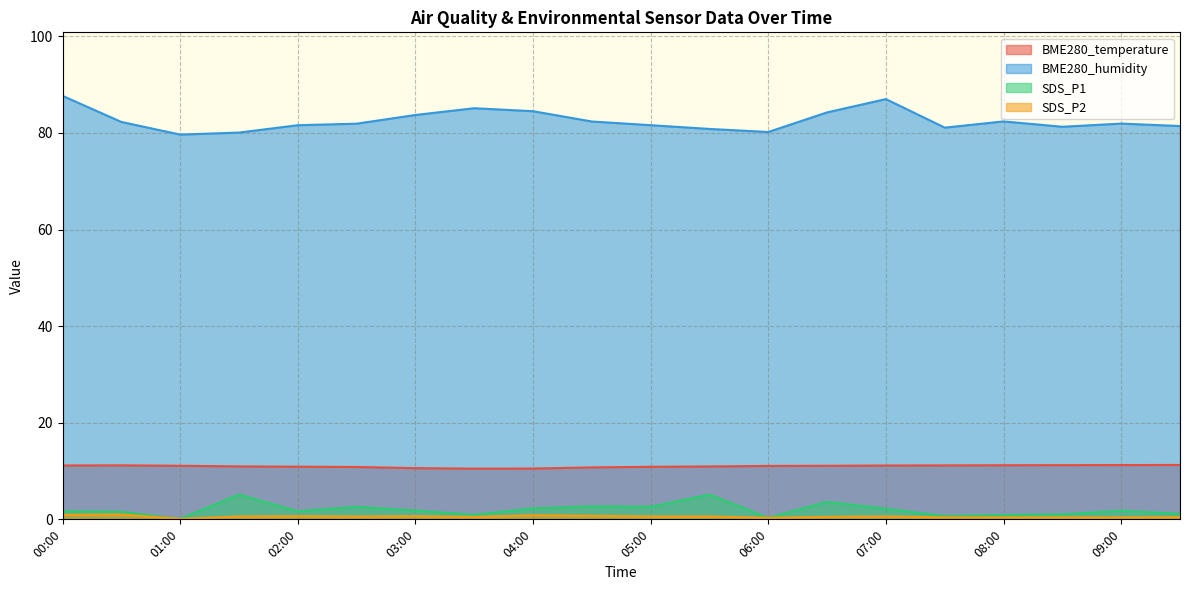

At which label does BME280_temperature first exceed 11?

00:00